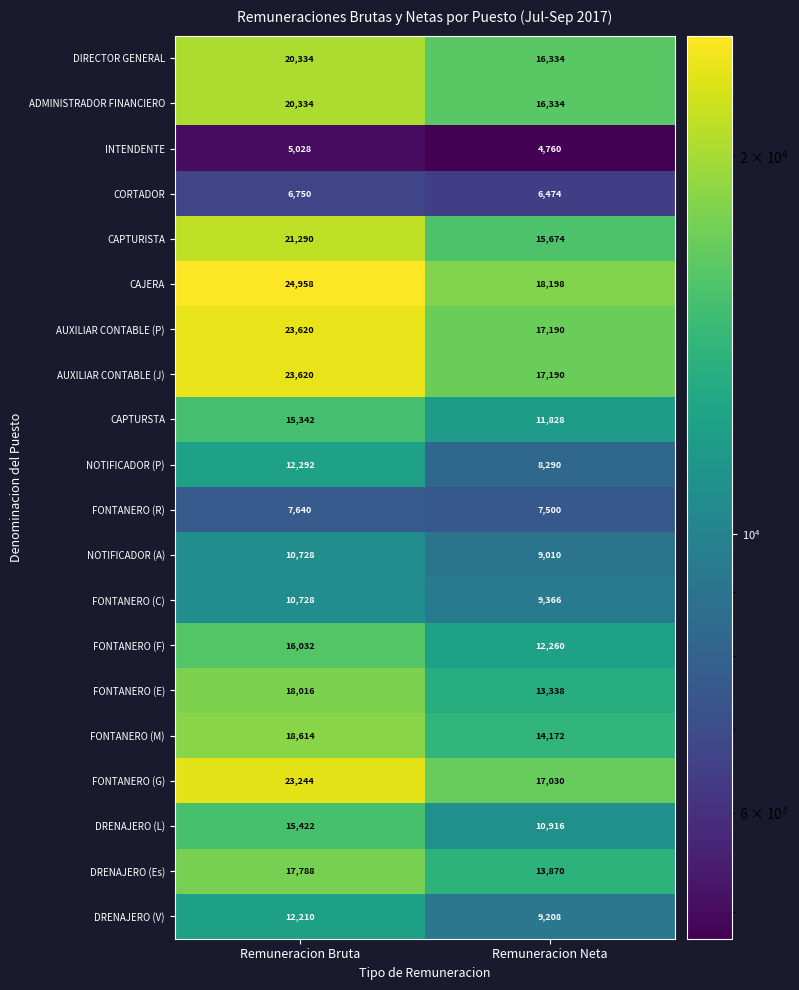

The FONTANERO (F) series shows 16032 at Remuneracion Bruta. True or false?

True